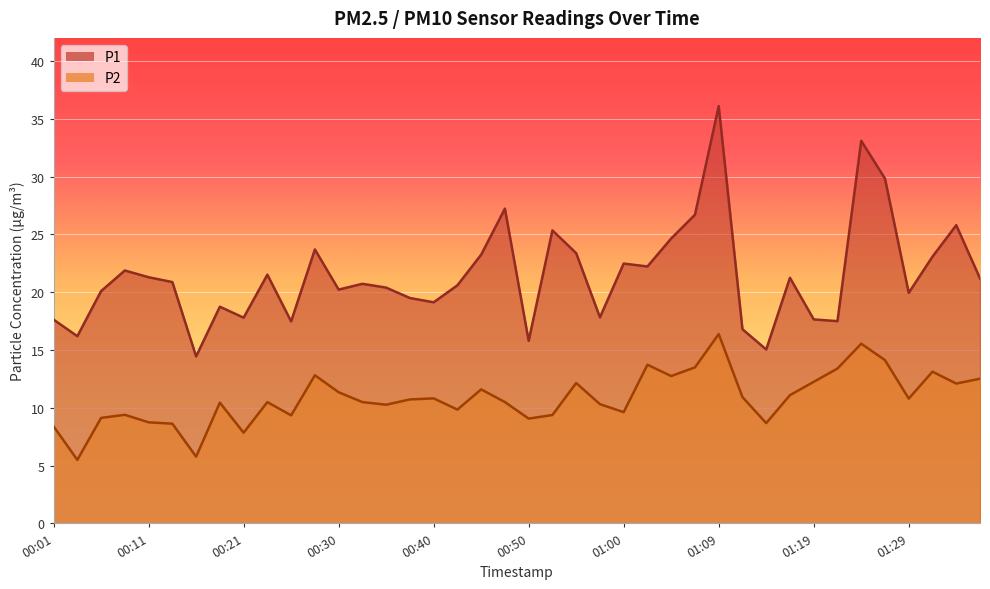

True or false: P1 has a value of 8.7 at 00:18.

False